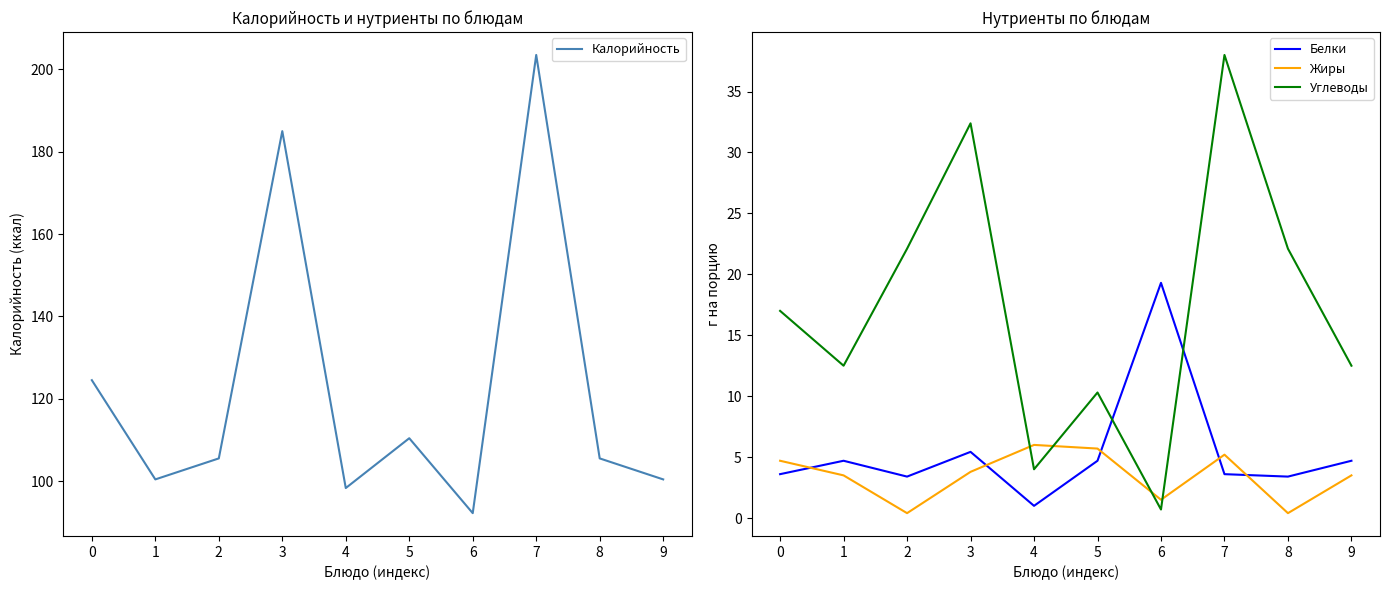

How many values in the Белки series exceed 4?

5